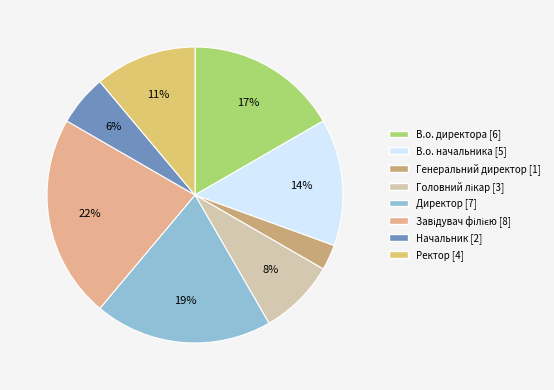

To the nearest percent, what is the difference between the largest and smallest slice percentages?

19%